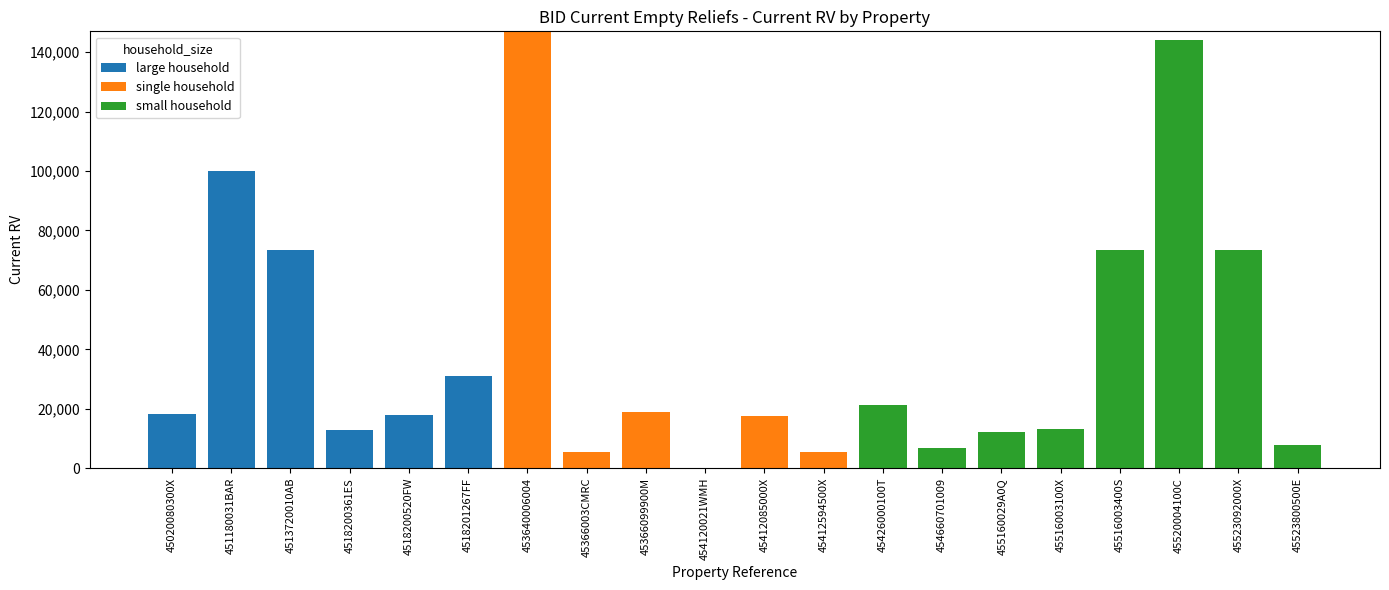

What are all the series names shown in the legend?

large household, single household, small household